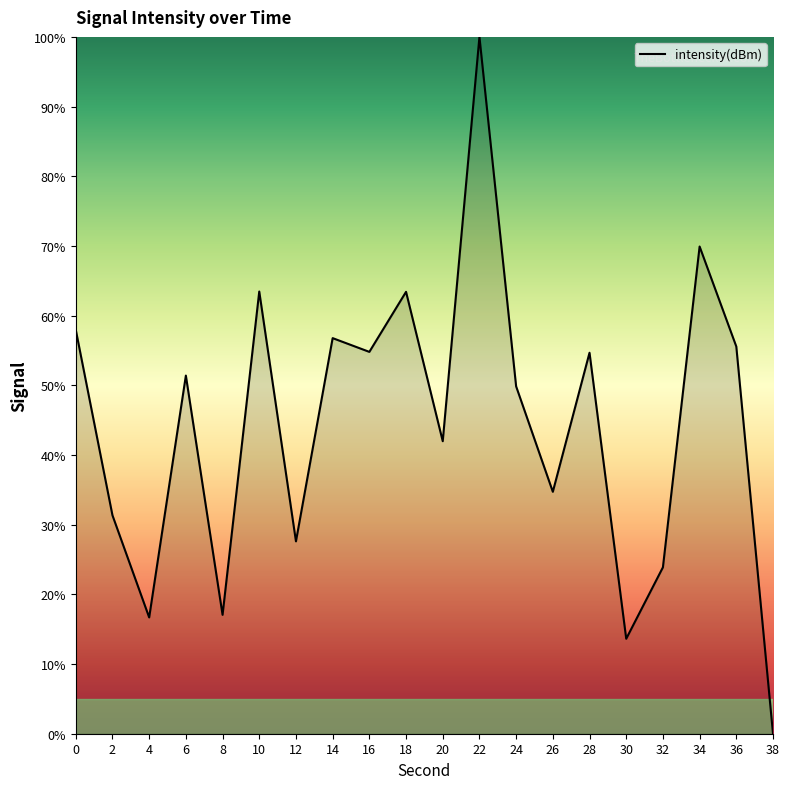

What is the average value?

44.2